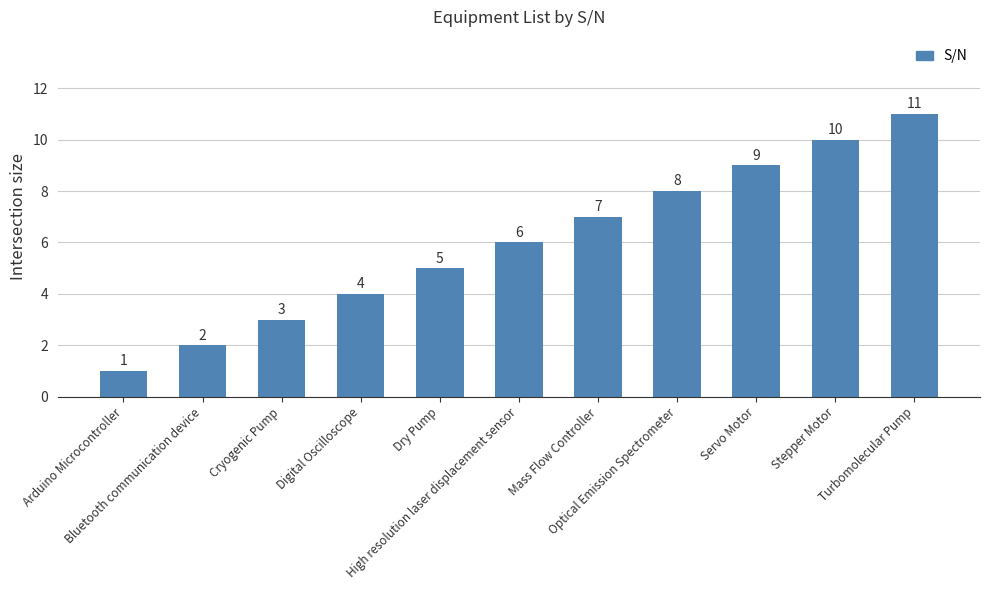

How many data points are less than 6?

5